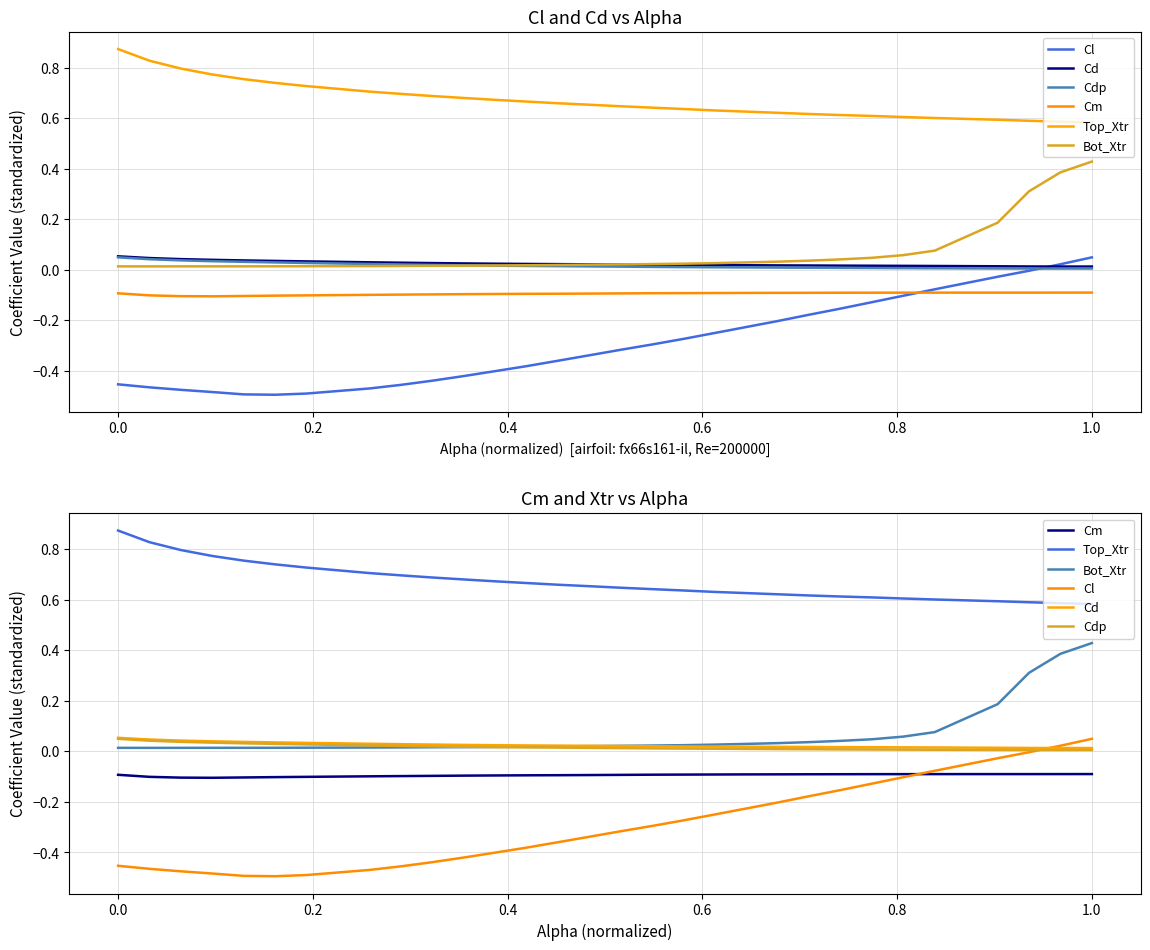

How many Top_Xtr values are between 0 and 1?

30